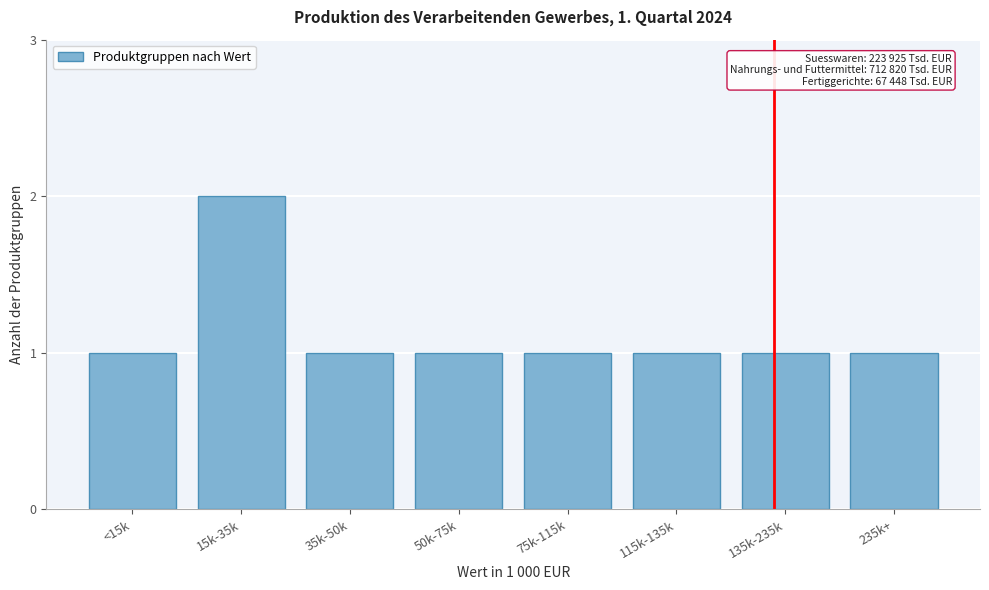

Reading left to right, what are all the values shown in this chart?

<15k=1	15k-35k=2	35k-50k=1	50k-75k=1	75k-115k=1	115k-135k=1	135k-235k=1	235k+=1